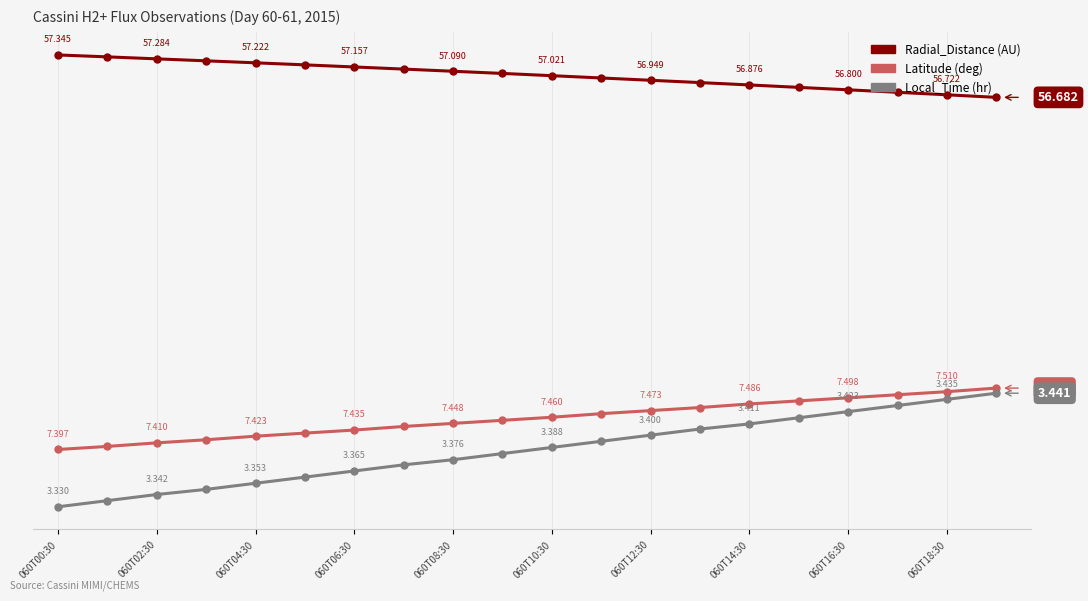

Is this an area chart (filled region under the line)?

No